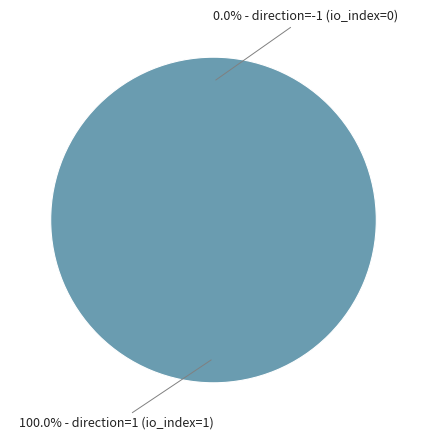

The direction=1 (io_index=1) slice represents 100% of the pie. True or false?

True